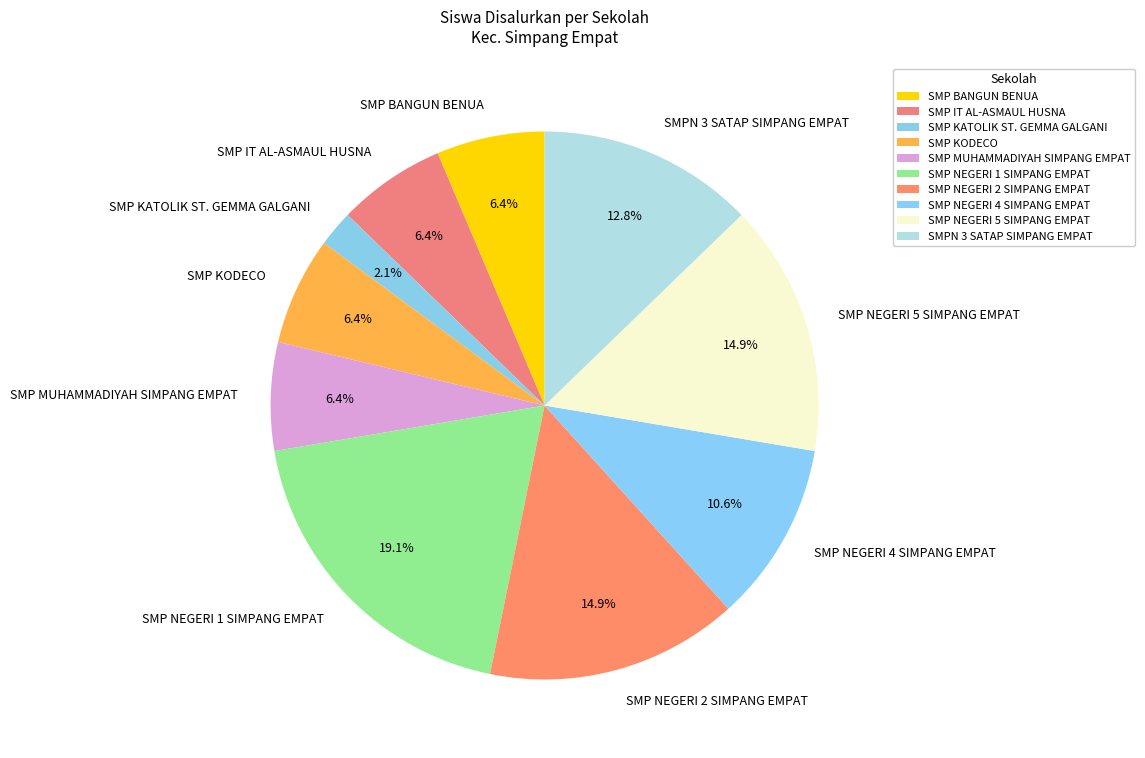

To the nearest percent, what portion does SMP MUHAMMADIYAH SIMPANG EMPAT represent?

6%